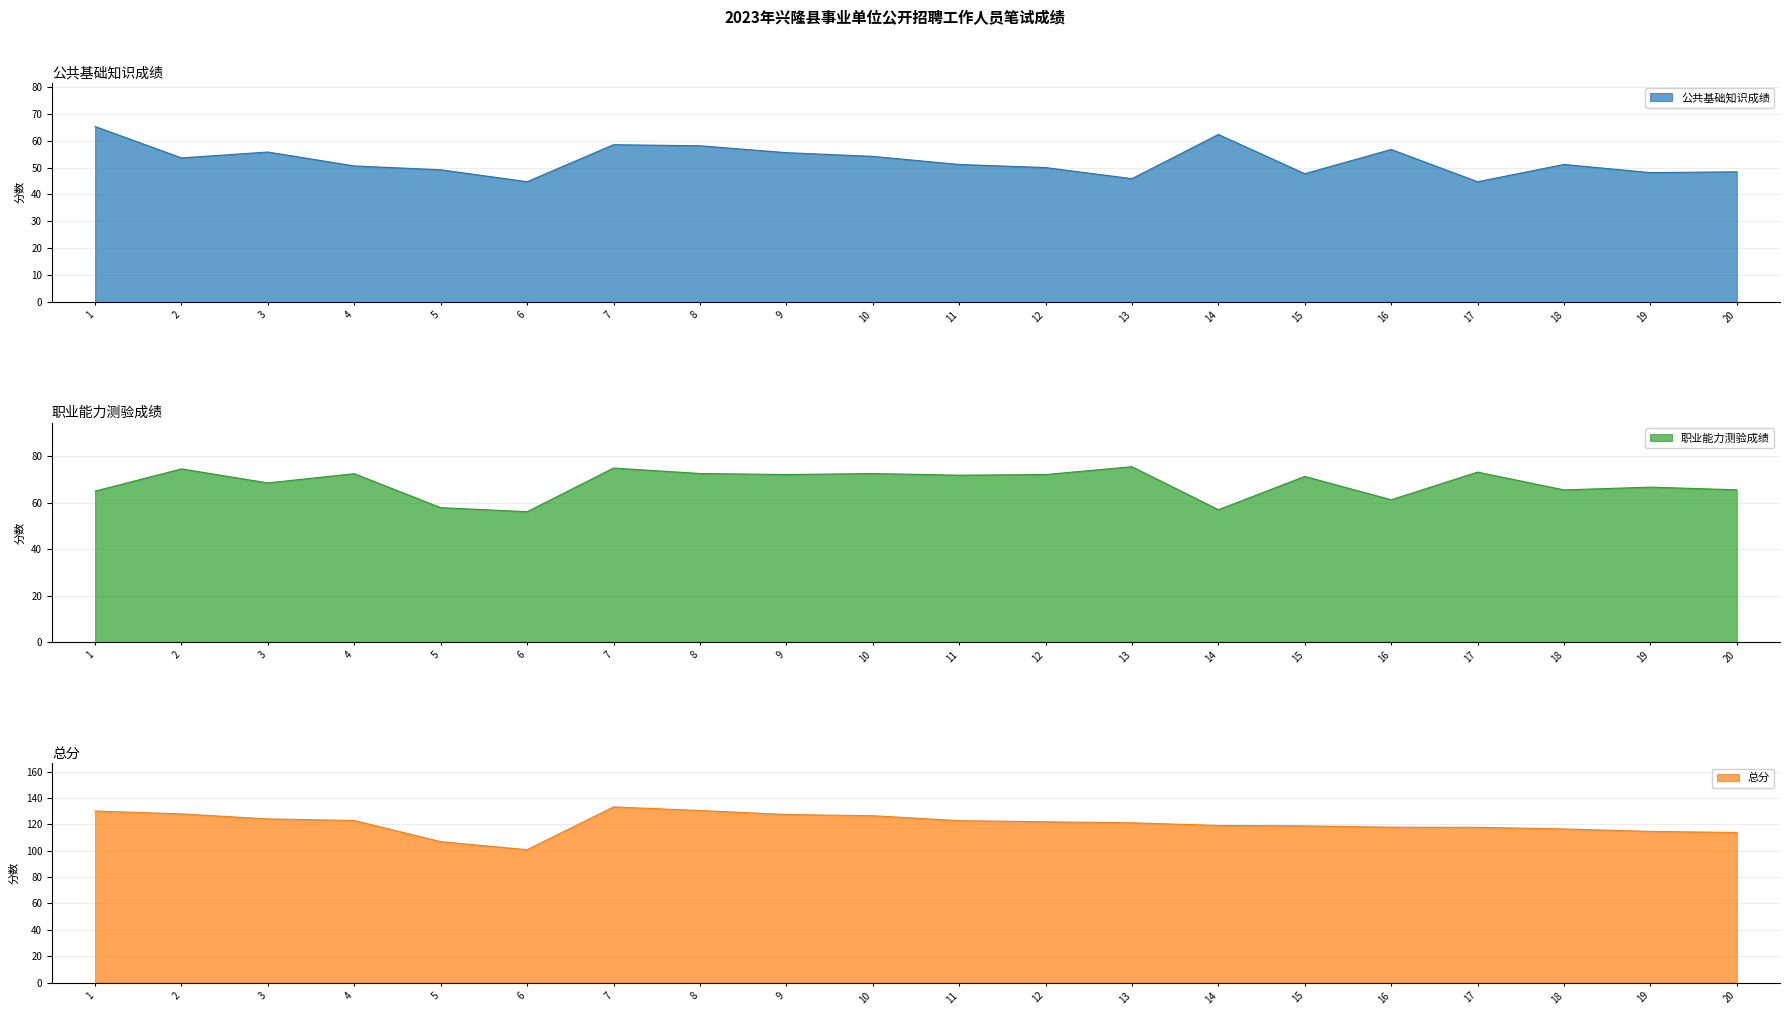

Which series has the largest total across all categories?

总分